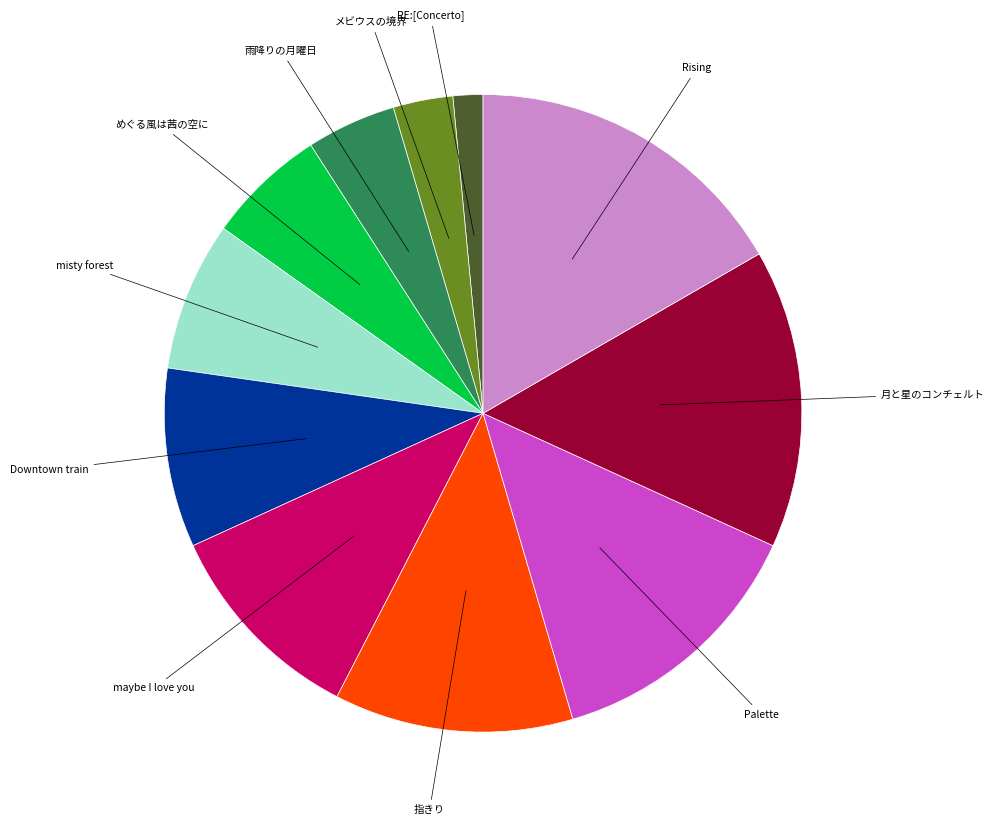

Is there a majority slice in this chart?

No